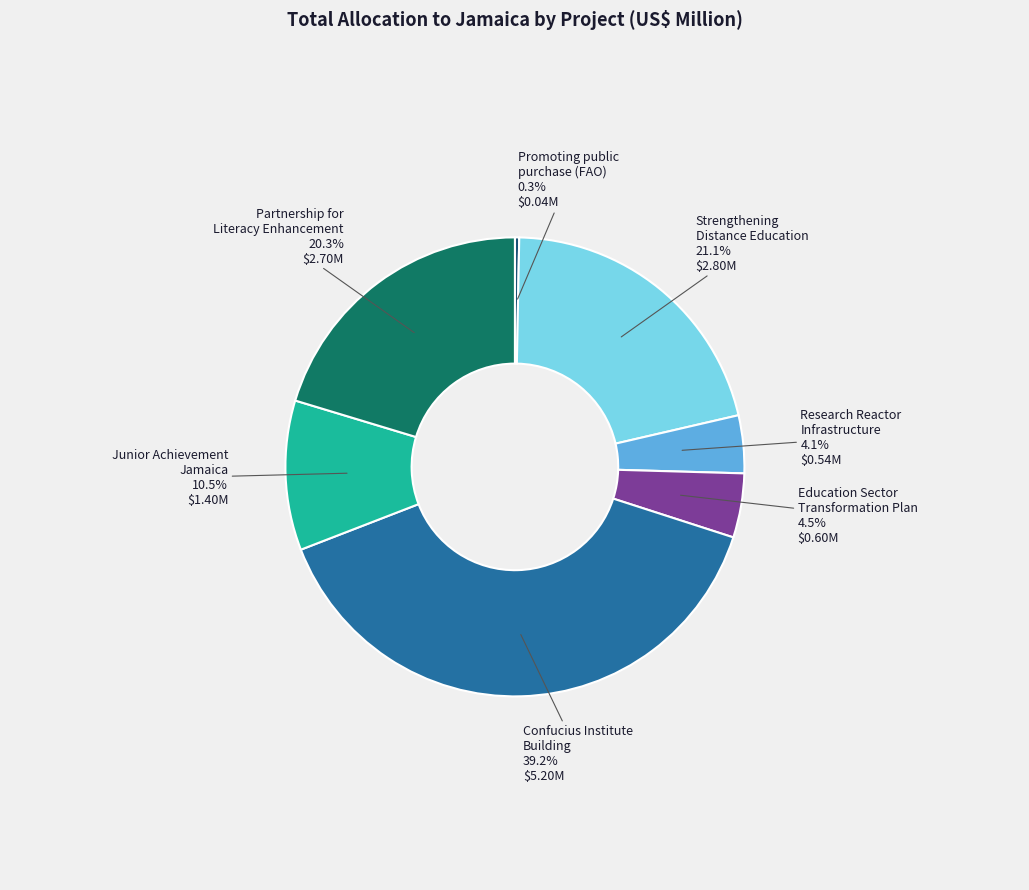

What percentage do Research Reactor Infrastructure and Partnership for Literacy Enhancement together represent?

24.4%